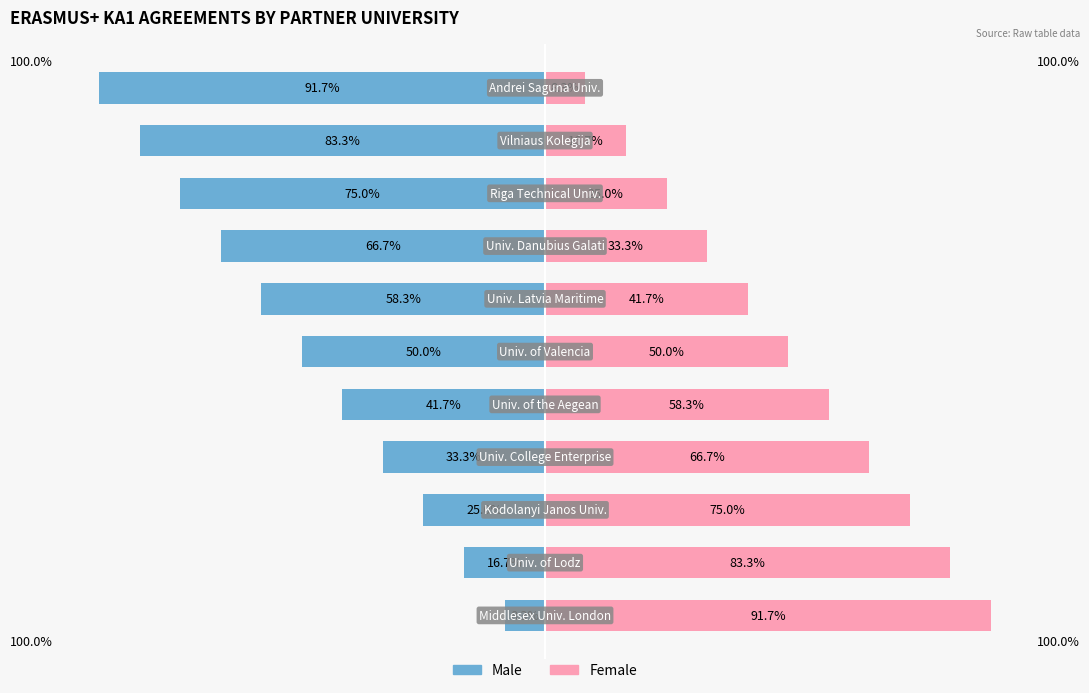

List the series in order of their overall mean, highest first.

Female, Male